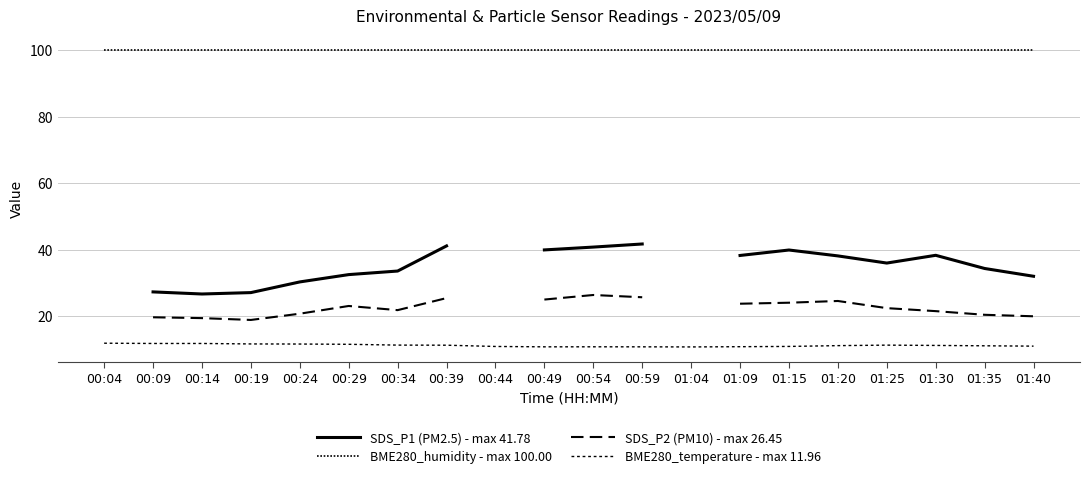

How many data points in SDS_P1 (PM2.5) - max 41.78 are less than 38?

9